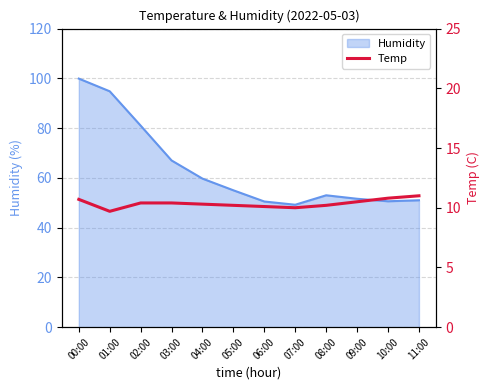

What is the minimum value for Humidity?

49.2